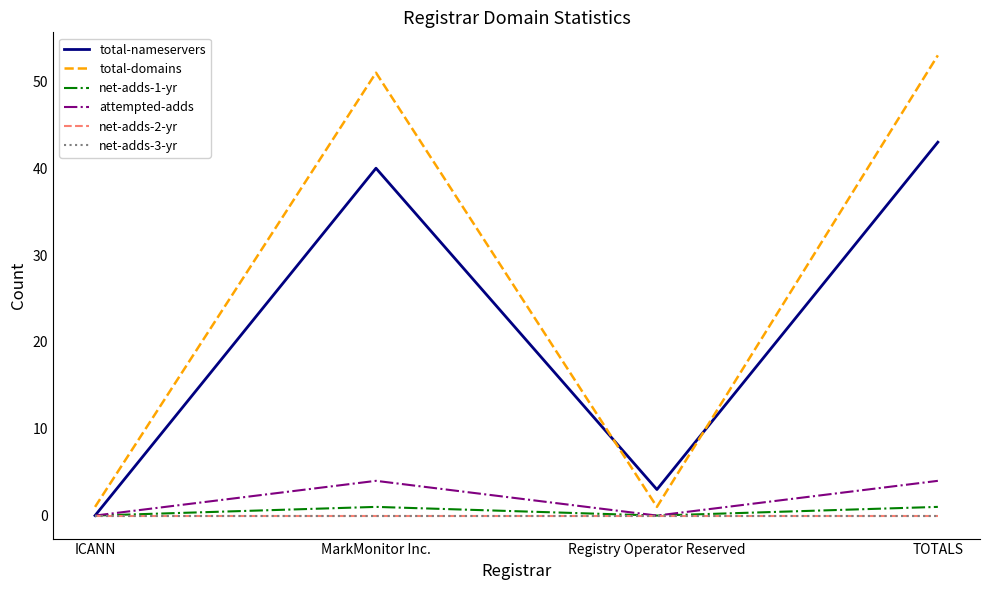

Does the chart have visible grid lines?

No